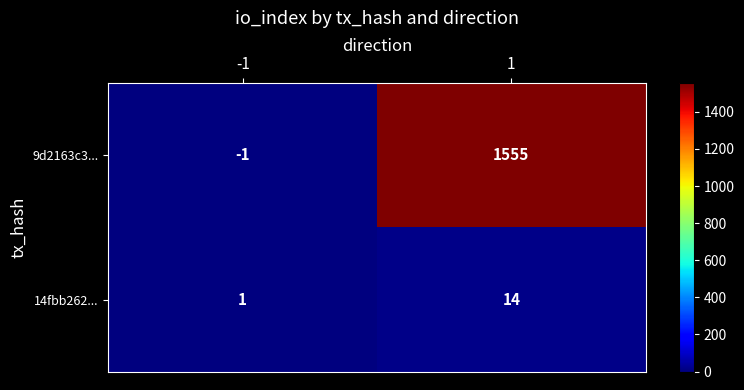

What is the greatest value displayed?

1555